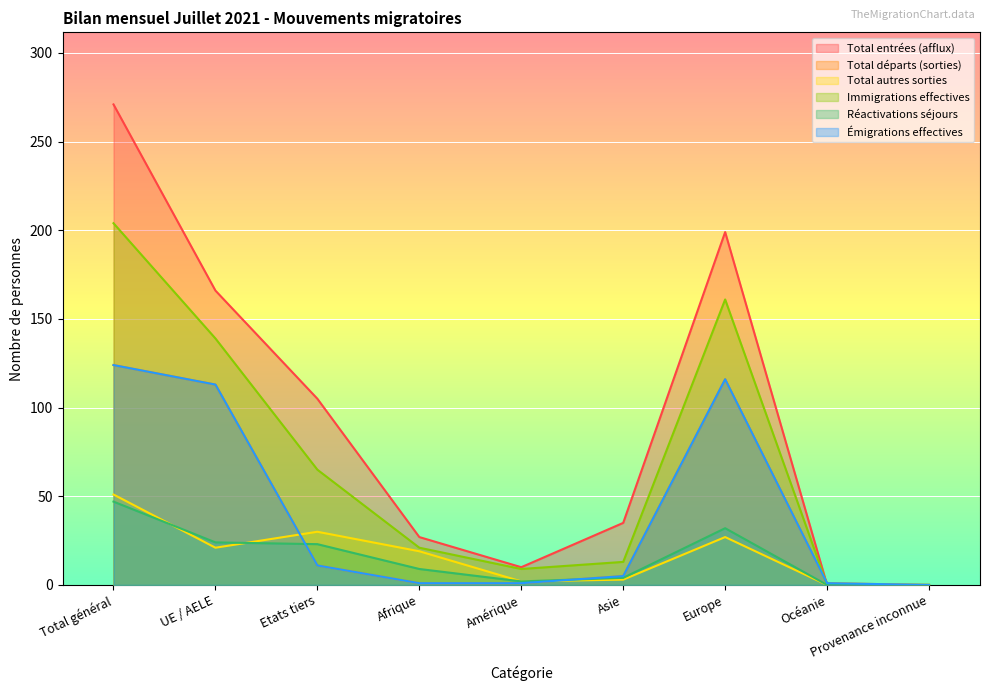

At which category does the chart reach its peak across all series?

Total général